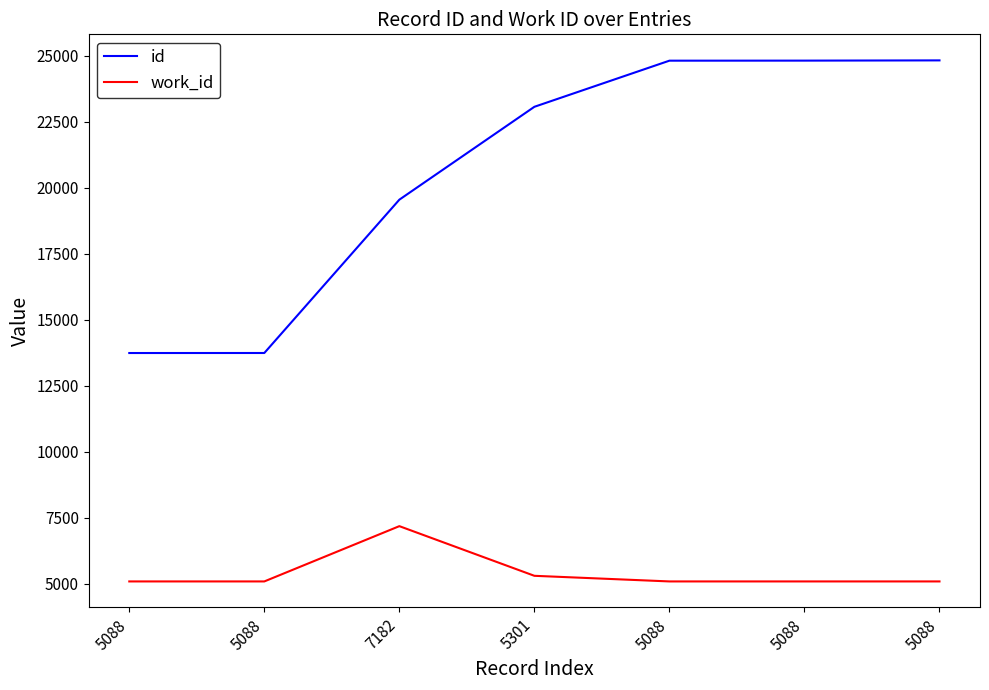

What is the label of the 4th point from the right?

5301